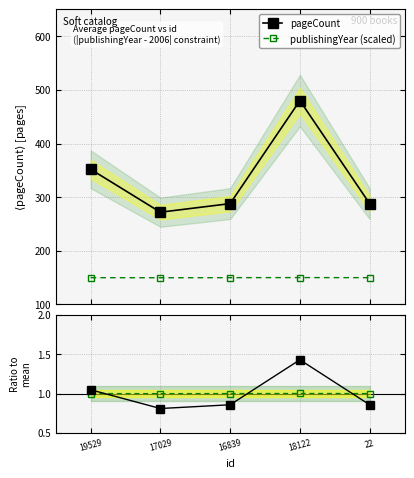

True or false: year ratio and pageCount intersect in this chart.

False